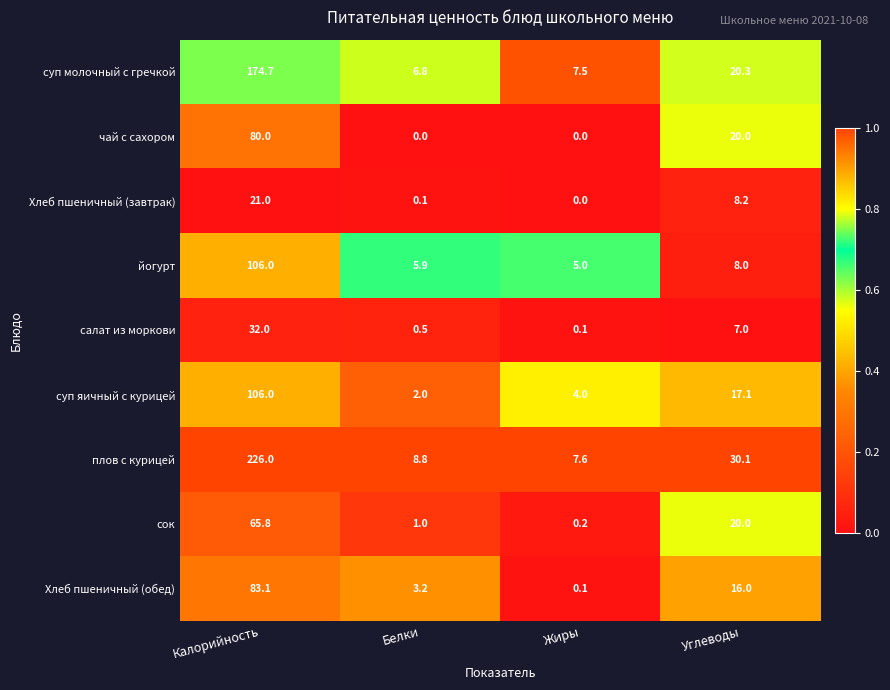

What is the total value across all series at Жиры?

24.5